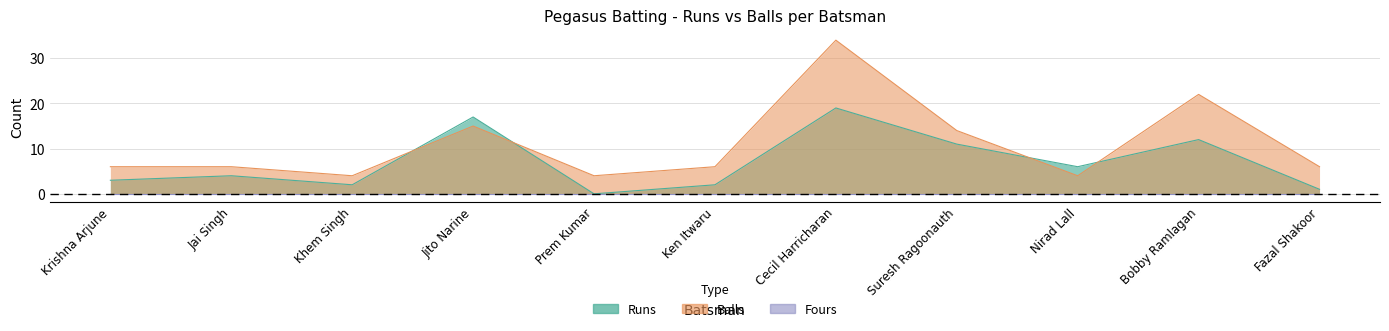

Rank the series by their average value, from highest to lowest.

Balls, Runs